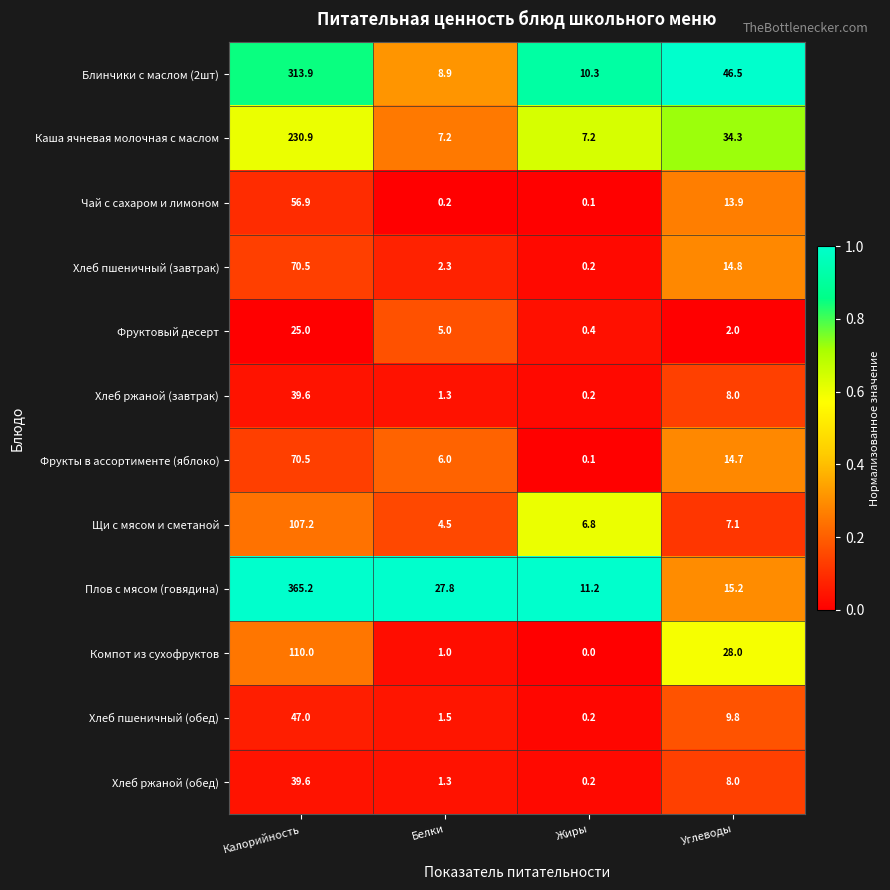

Is the value of Фрукты в ассортименте (яблоко) at Жиры greater than the value of Щи с мясом и сметаной at Углеводы?

No